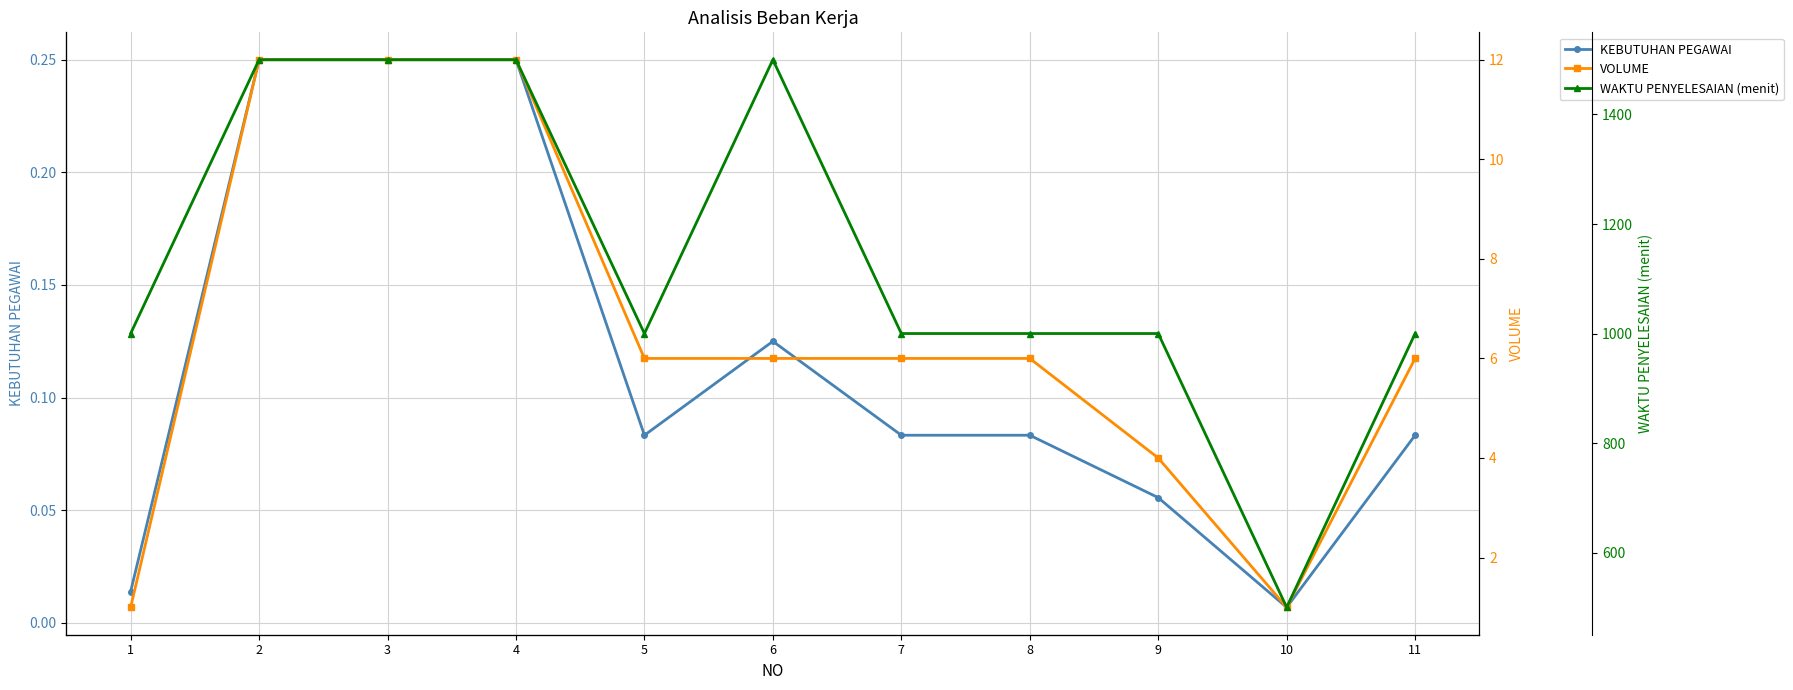

True or false: VOLUME has more than 0 points higher than both neighbors.

False